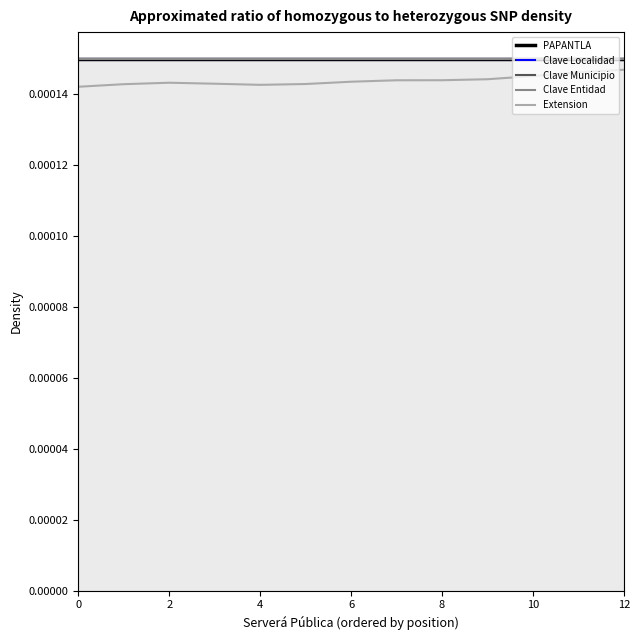

Between 0 and 12, which series saw the biggest shift?

Extension